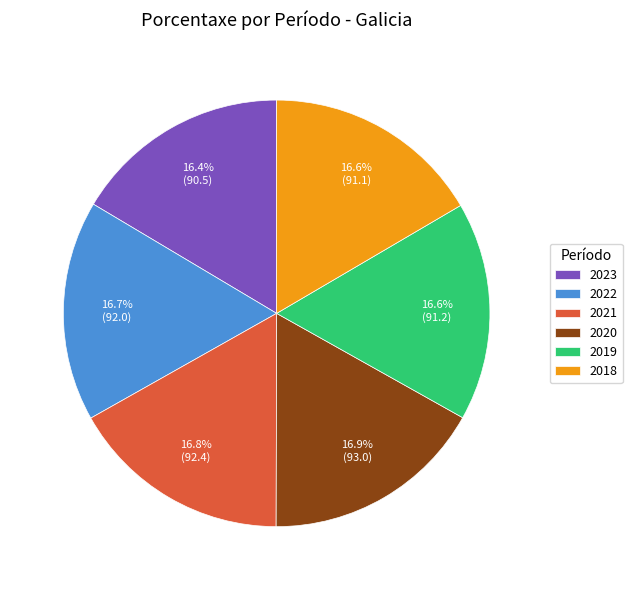

Does 2018 account for over 50% of the chart?

No